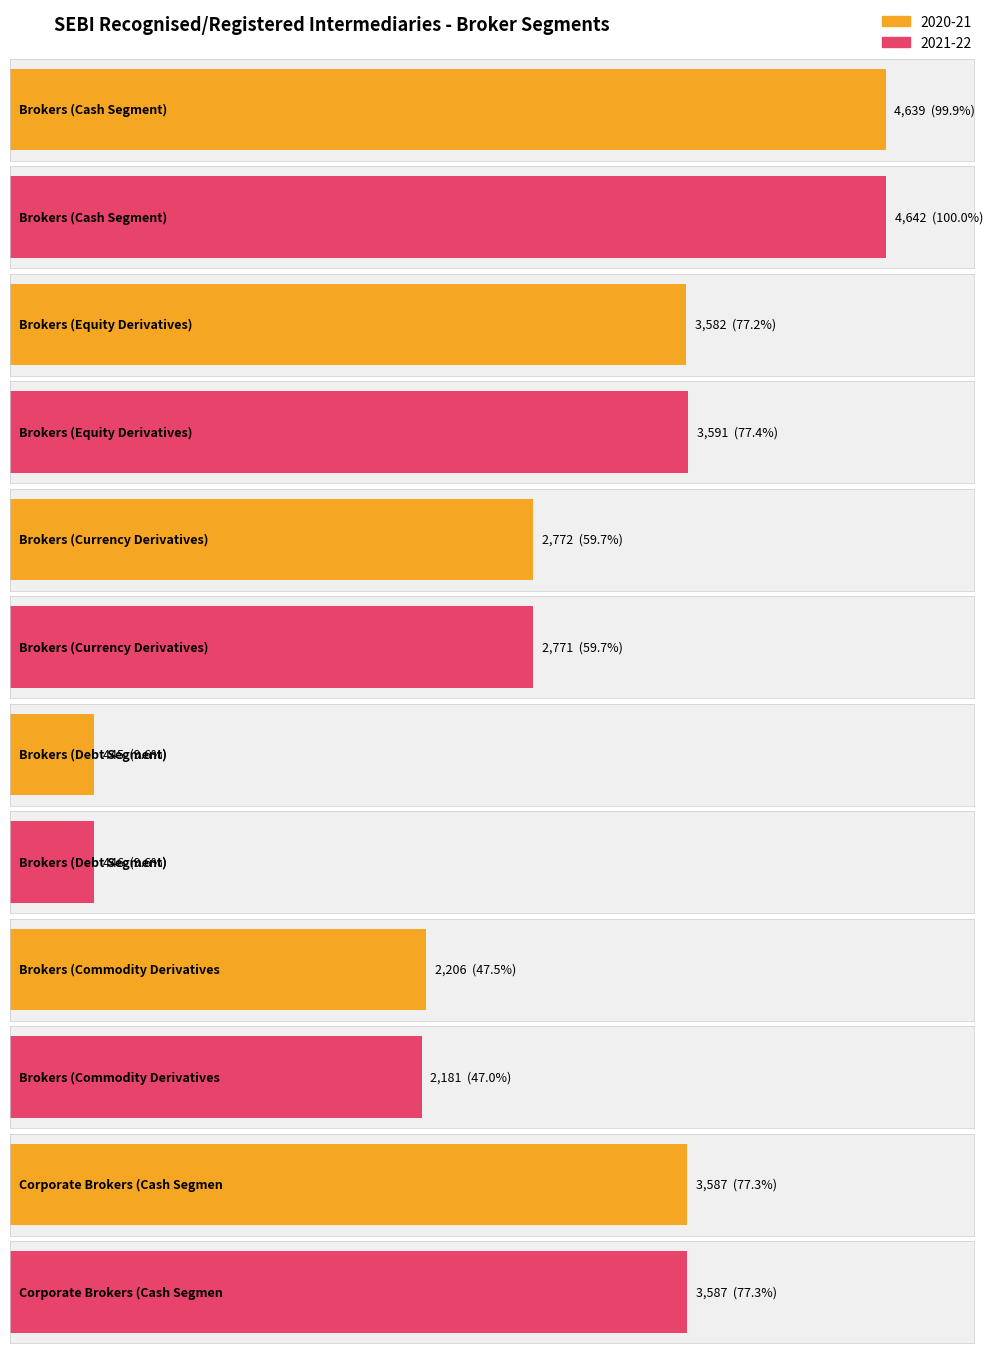

What is the maximum value for 2021-22?

4642